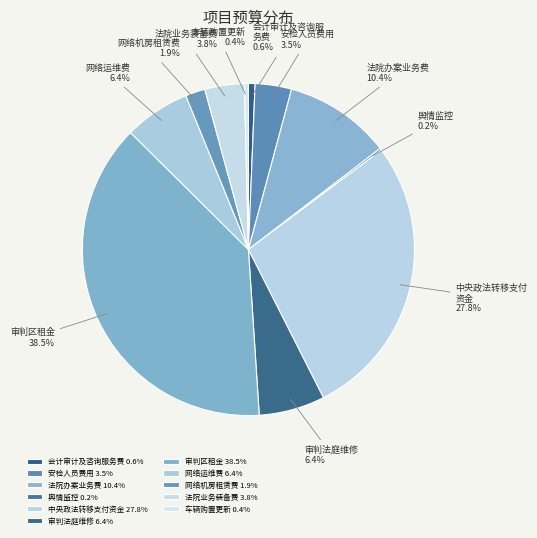

How many segments does this pie chart have?

11